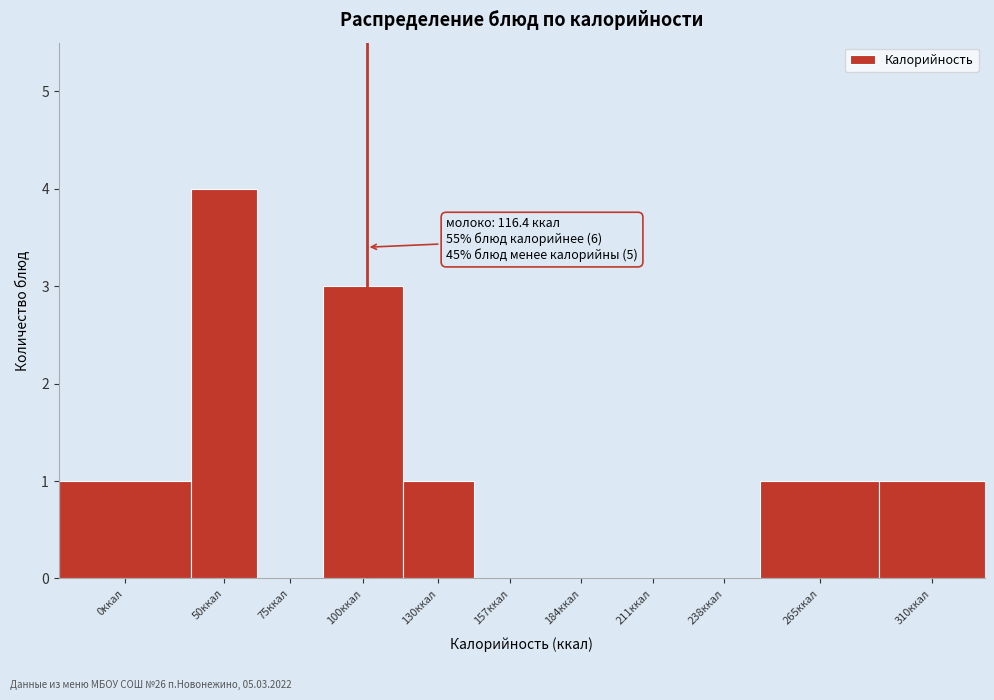

Reading left to right, transcribe all the data shown in this chart.

0ккал=1	50ккал=4	75ккал=0	100ккал=3	130ккал=1	157ккал=0	184ккал=0	211ккал=0	238ккал=0	265ккал=1	310ккал=1